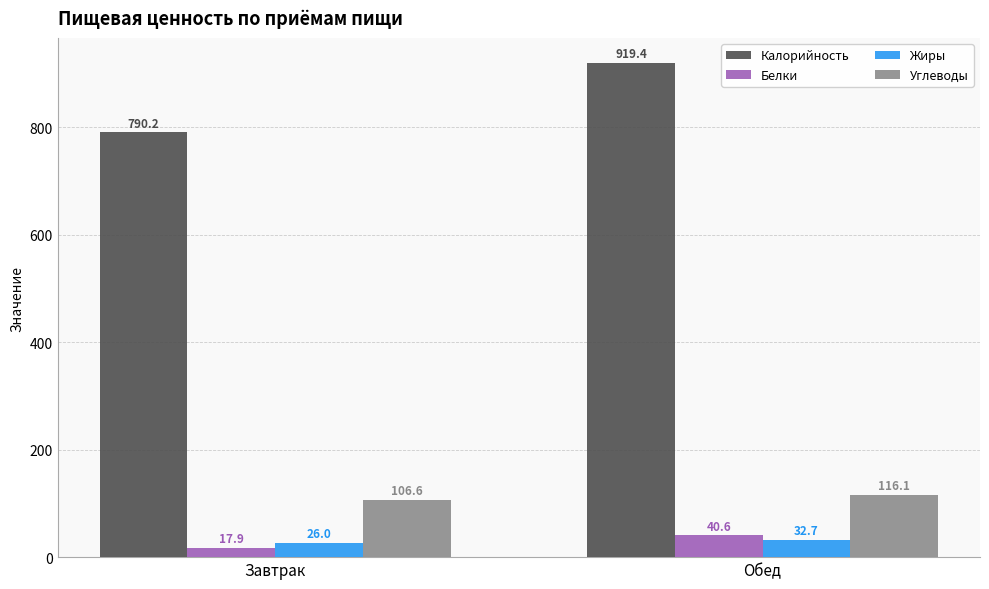

How many data points in Белки are less than 40?

1